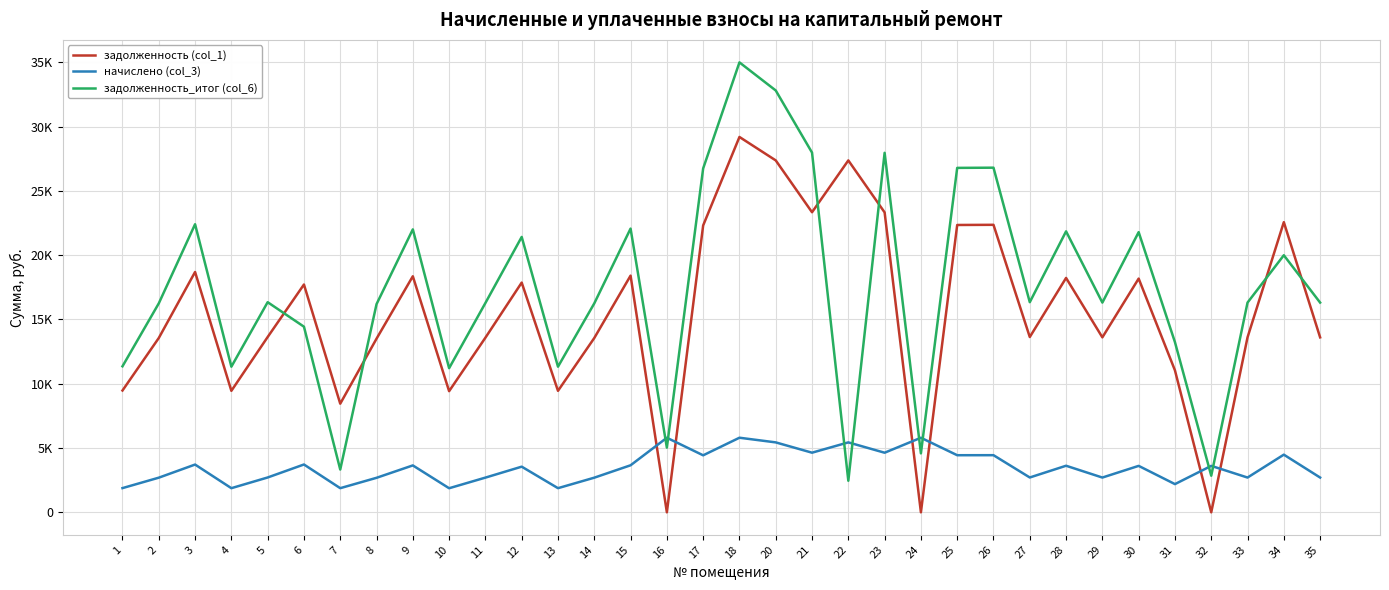

Is it true that задолженность_итог (col_6) equals 6988.2 at 24?

False